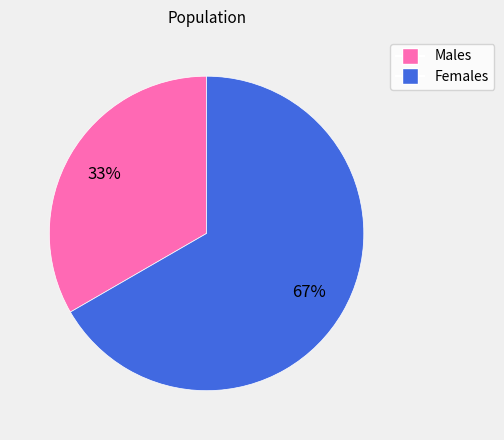

How many slices are in this pie chart?

2